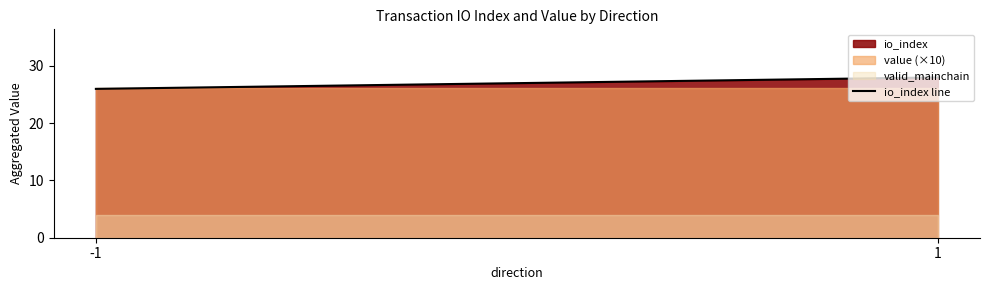

Is the value of io_index at 1 greater than the value of valid_mainchain at -1?

Yes